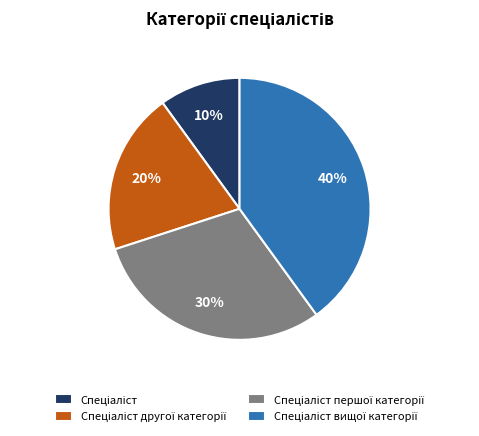

To the nearest percent, what is the average slice percentage?

25%